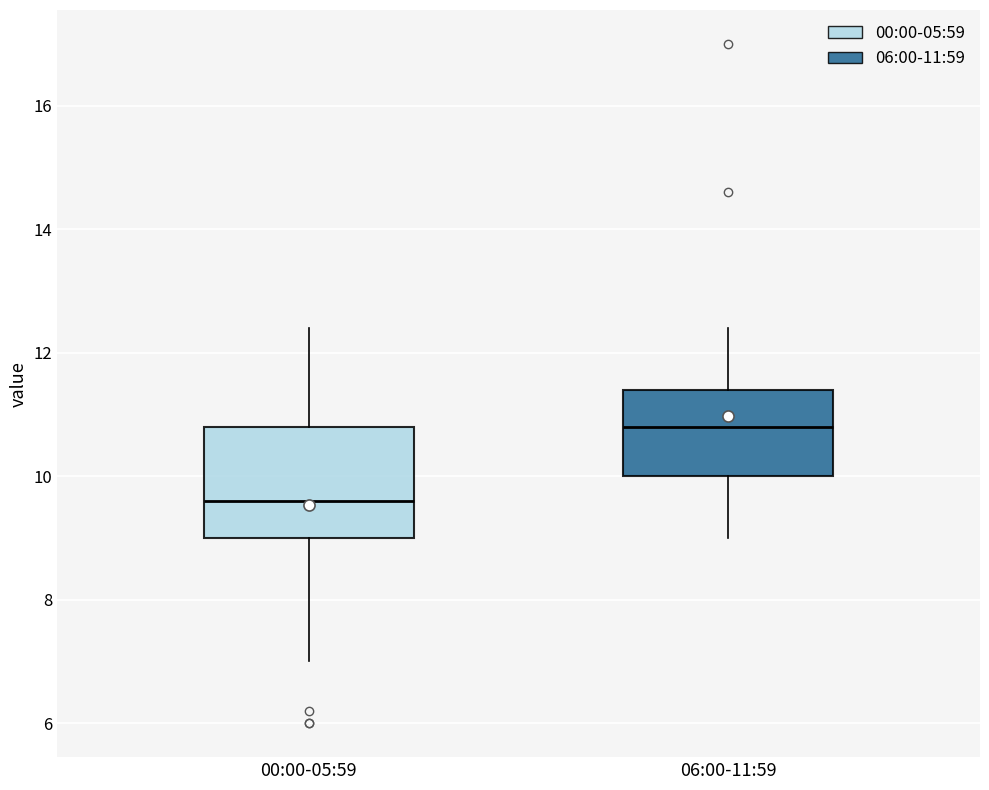

Reading left to right, read every box against the y-axis: the position of its median line, the range the box covers, and the ends of its whiskers. The values are not printed on the chart, so give them approximately, as read against the axis.

00:00-05:59: median 9.6, box 9.0 to 10.8, whiskers 7.0 to 12.4
06:00-11:59: median 10.8, box 10.0 to 11.4, whiskers 9.0 to 12.4